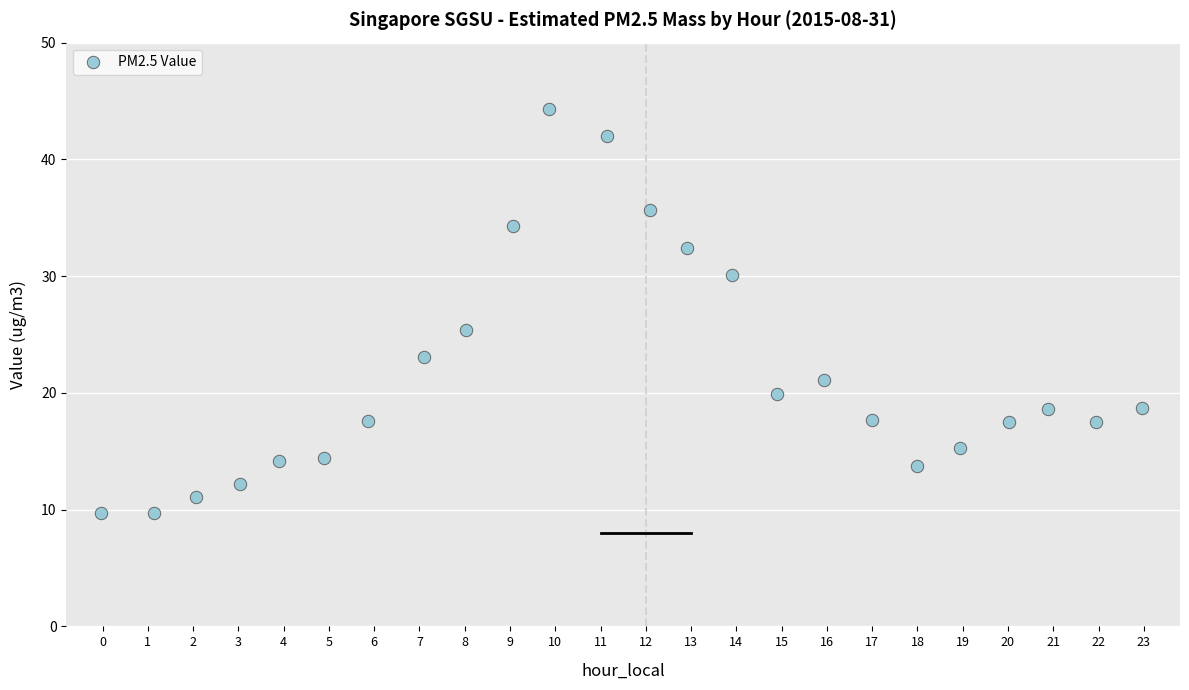

What is the range of X values (max minus min)?

23.0